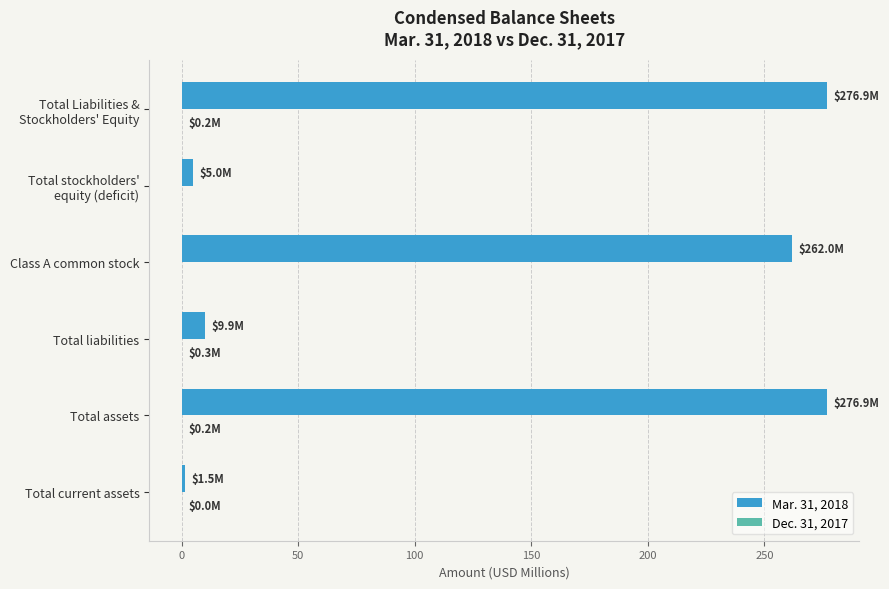

Is it true that Mar. 31, 2018 equals 262.0 at Class A common stock?

True